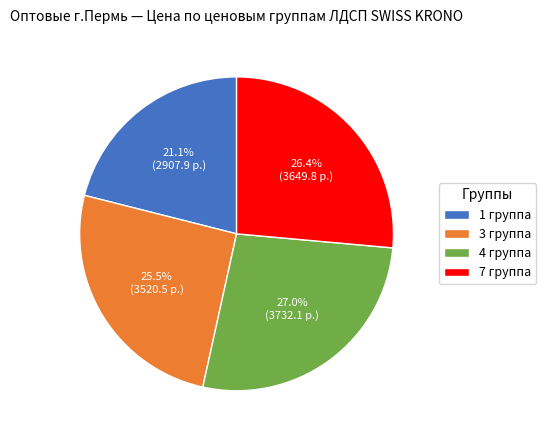

Which category has the smallest portion of the pie?

1 группа